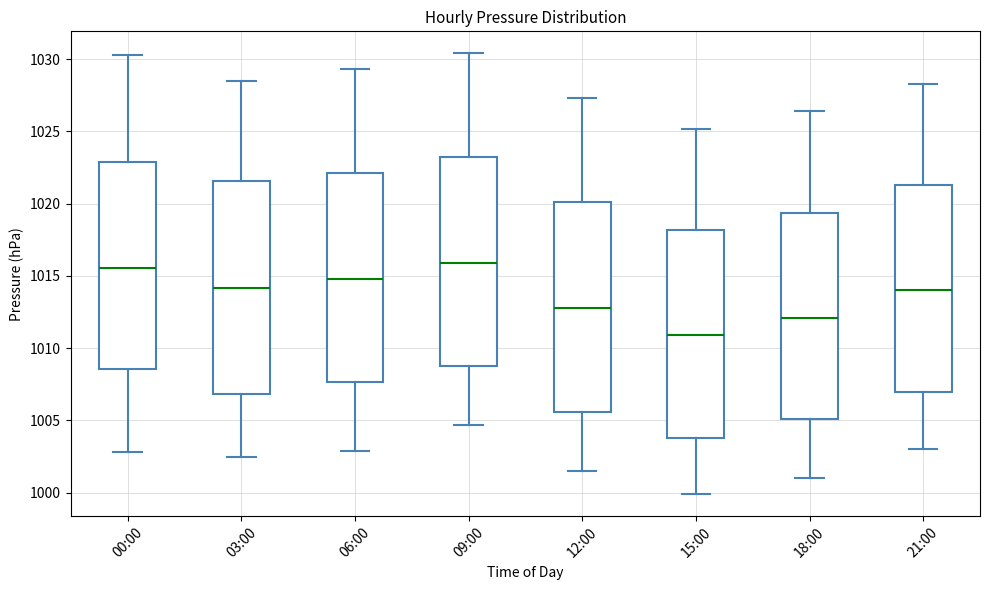

Reading left to right, transcribe this box plot: for each box, give where its median line is, the range the box spans, and where its two whiskers end, as read against the y-axis. The values are not printed on the chart, so give them approximately, as read against the axis.

00:00: median 1015.5, box 1008.5 to 1023.0, whiskers 1003.0 to 1030.5
03:00: median 1014.0, box 1007.0 to 1021.5, whiskers 1002.5 to 1028.5
06:00: median 1015.0, box 1007.5 to 1022.0, whiskers 1003.0 to 1029.5
09:00: median 1016.0, box 1009.0 to 1023.0, whiskers 1004.5 to 1030.5
12:00: median 1013.0, box 1005.5 to 1020.0, whiskers 1001.5 to 1027.5
15:00: median 1011.0, box 1004.0 to 1018.0, whiskers 1000.0 to 1025.0
18:00: median 1012.0, box 1005.0 to 1019.5, whiskers 1001.0 to 1026.5
21:00: median 1014.0, box 1007.0 to 1021.5, whiskers 1003.0 to 1028.5